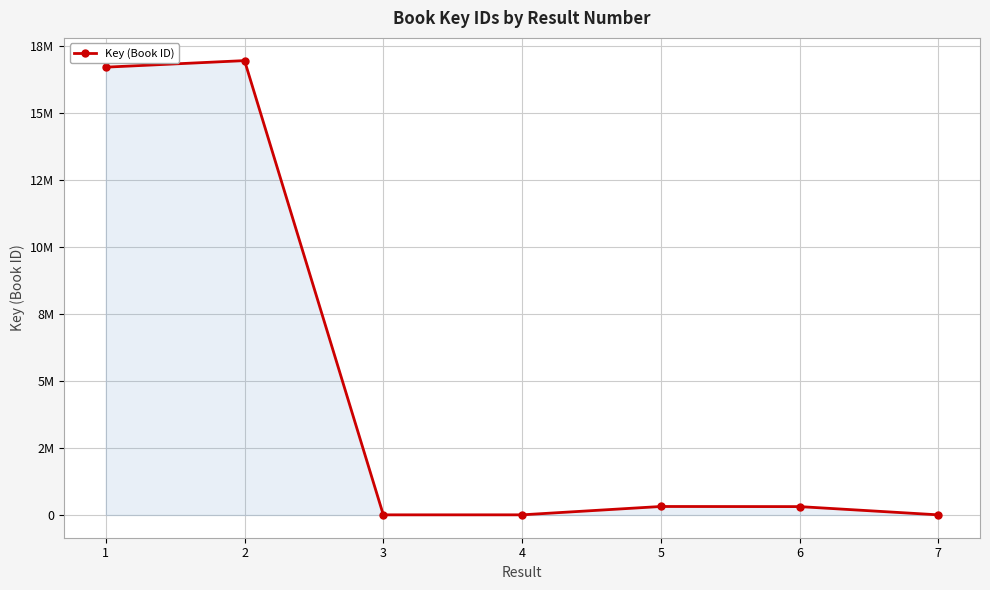

At which category does the data reach its first local valley?

3